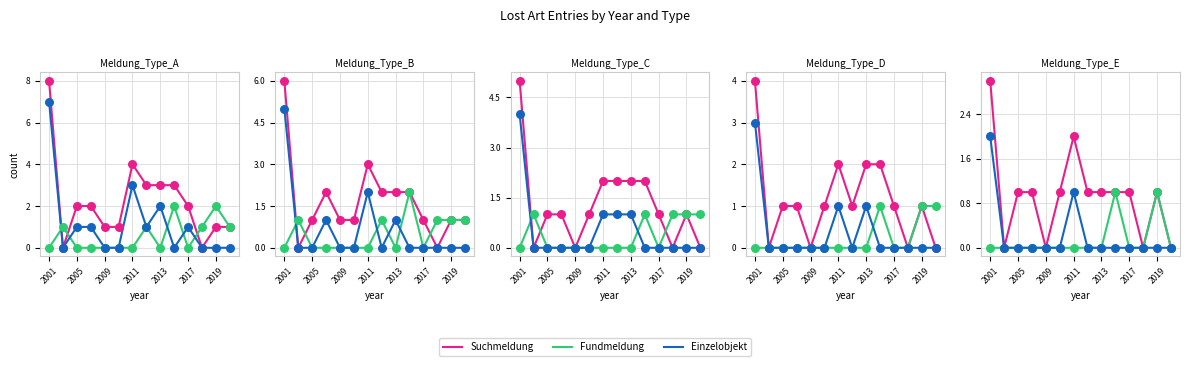

Which series reaches the minimum Y coordinate?

Suchmeldung